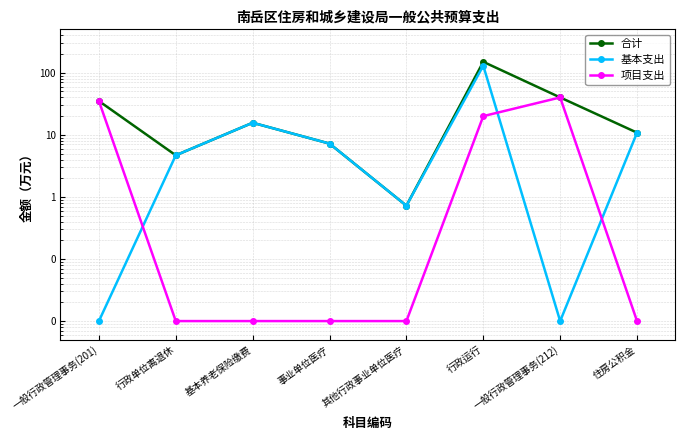

Does the chart have visible grid lines?

Yes